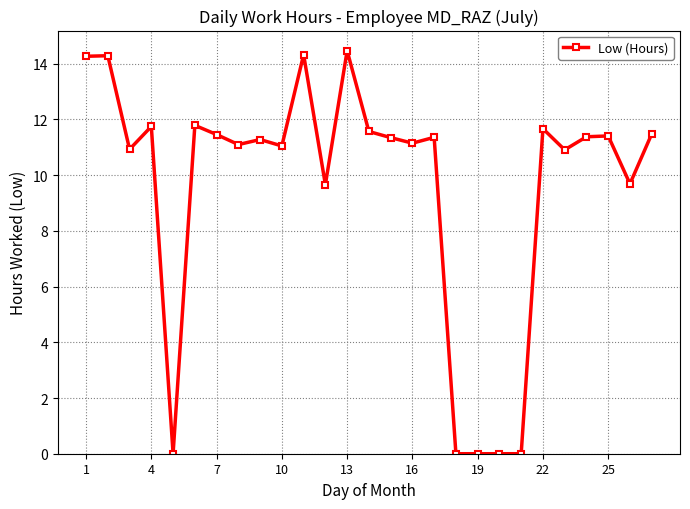

What is the difference between the maximum and minimum values?

14.5